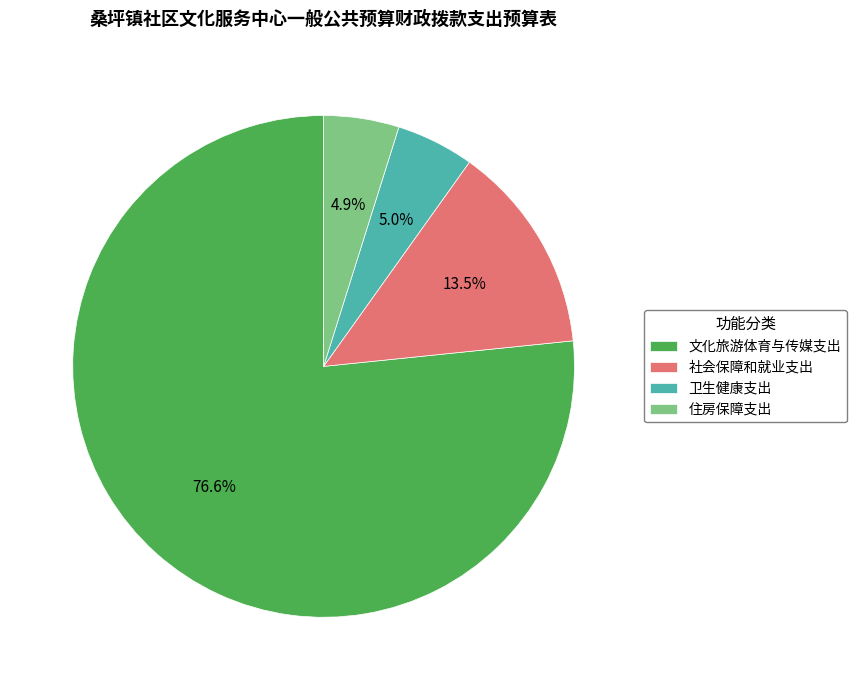

What is the largest slice in the pie chart?

文化旅游体育与传媒支出